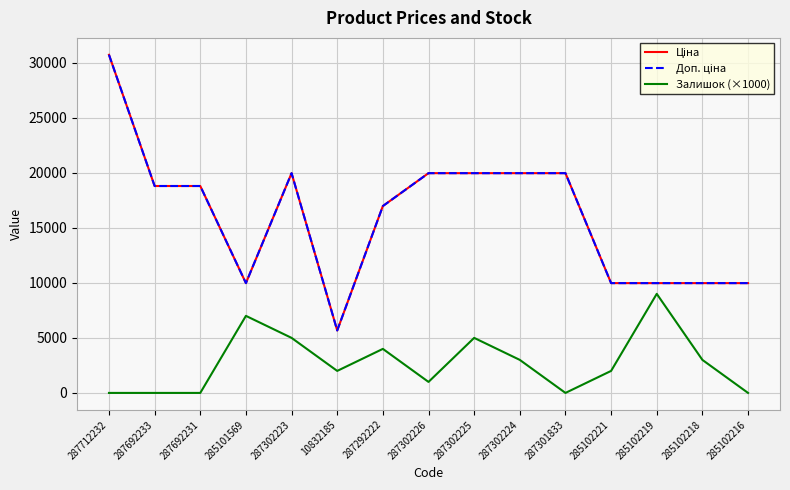

Does the chart display data point markers on the line(s)?

No